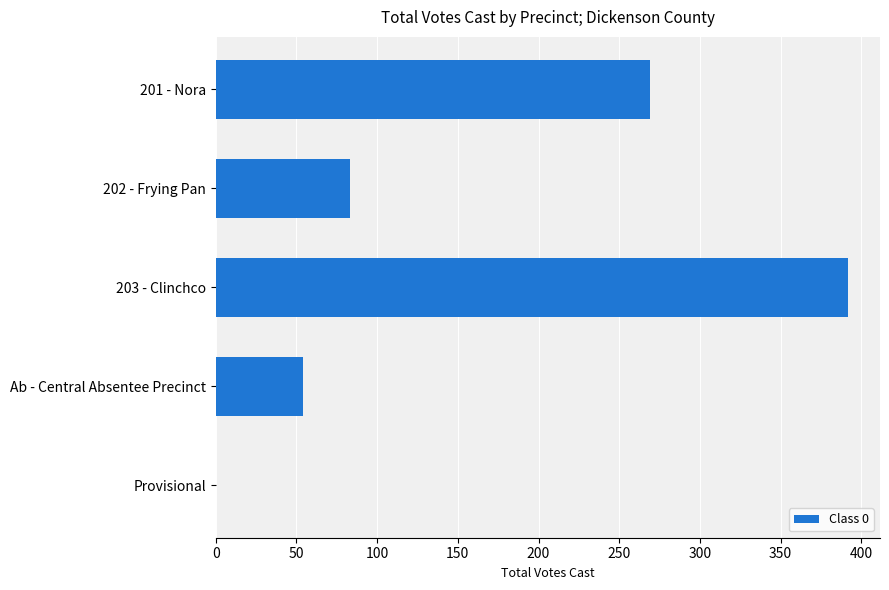

True or false: the data shows 54 at Ab - Central Absentee Precinct.

True